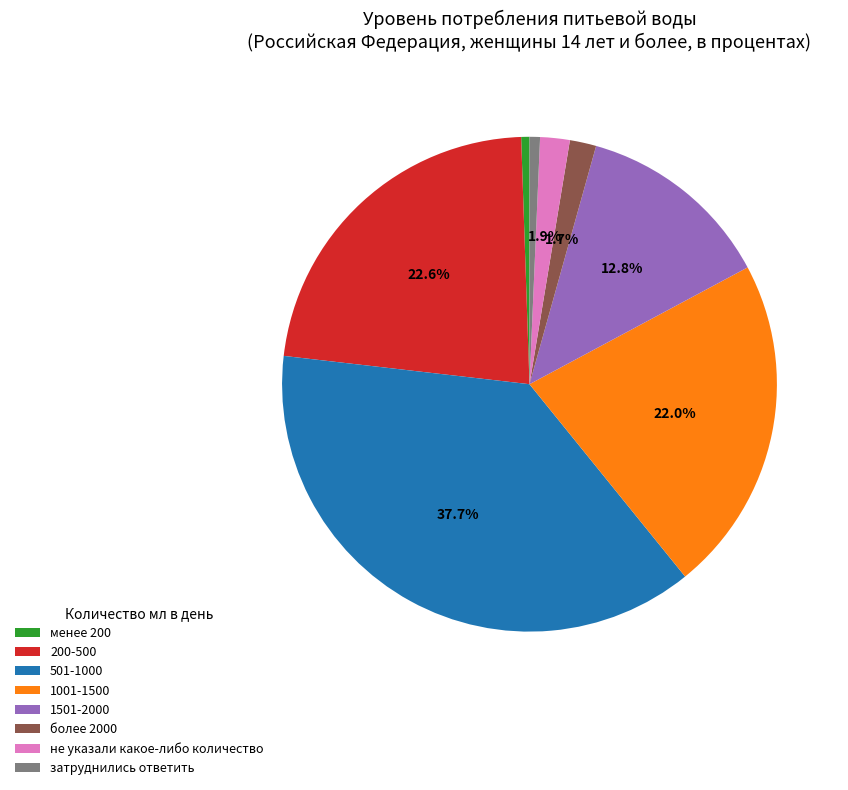

To the nearest percent, what percentage of the pie is затруднились ответить?

1%